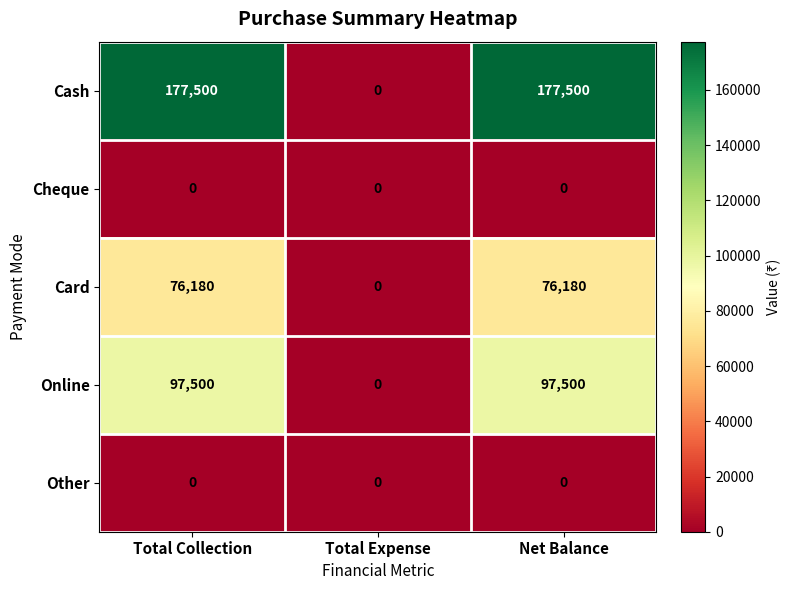

What is the difference between the highest and lowest values at Net Balance?

177500